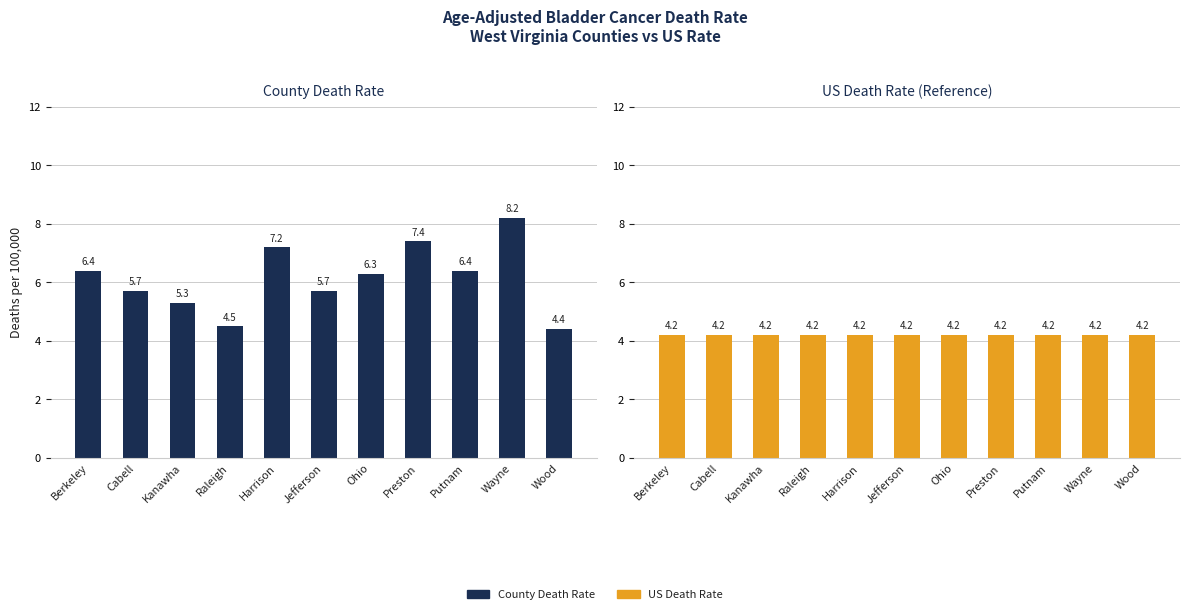

Where does the County Death Rate series first go above 6?

Berkeley